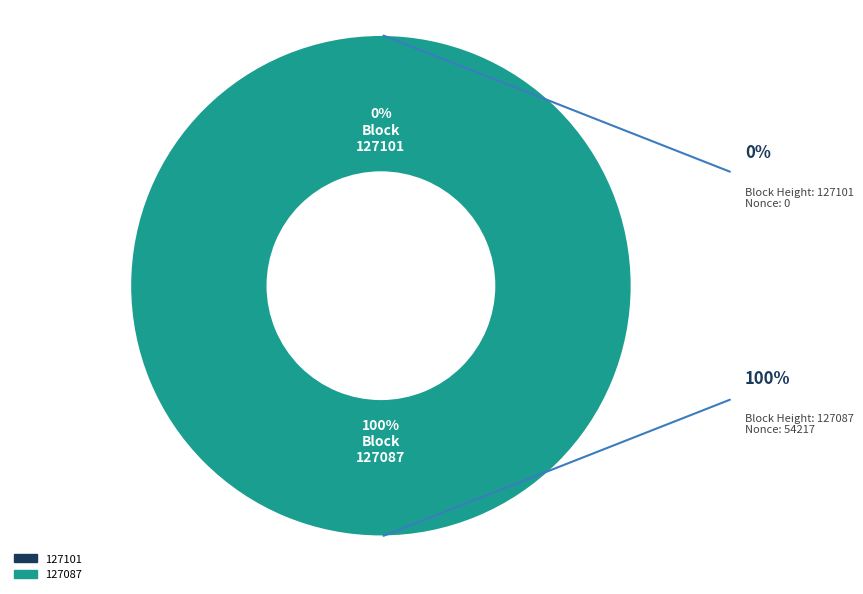

How many slices are in this pie chart?

2